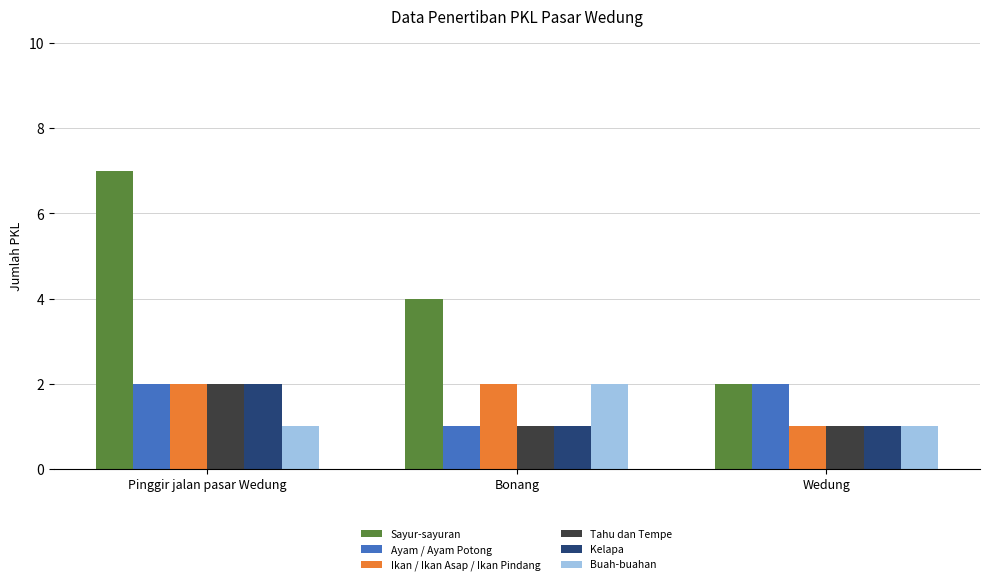

Reading left to right, transcribe all the data shown in this chart.

Sayur-sayuran: 7	4	2
Ayam / Ayam Potong: 2	1	2
Ikan / Ikan Asap / Ikan Pindang: 2	2	1
Tahu dan Tempe: 2	1	1
Kelapa: 2	1	1
Buah-buahan: 1	2	1